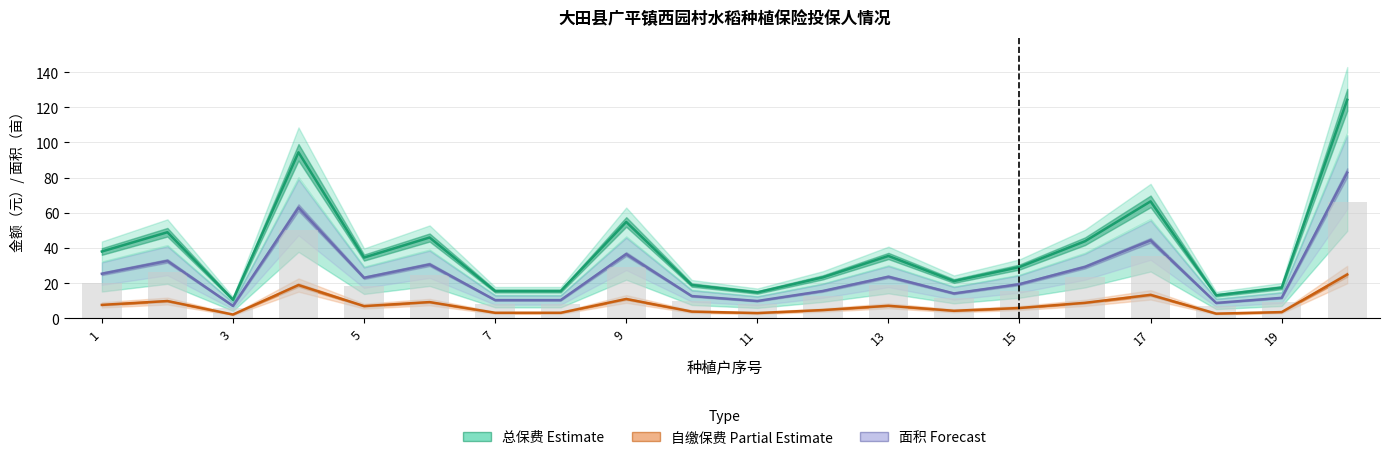

Reading left to right, transcribe all the data shown in this chart.

总保费 (Estimate): 38.0	48.9	10.5	94.3	34.5	45.9	15.4	15.4	54.8	18.9	14.7	23.2	35.4	21.1	29.1	43.8	66.5	13.1	17.4	124.2
自缴保费 (Partial Estimate): 7.6	9.8	2.1	18.9	6.9	9.2	3.1	3.1	10.9	3.8	2.9	4.7	7.1	4.2	5.8	8.8	13.3	2.6	3.5	24.8
中稻面积×10 (Forecast): 25.3	32.6	7.0	62.9	23.0	30.6	10.3	10.3	36.5	12.6	9.8	15.5	23.6	14.1	19.4	29.2	44.3	8.7	11.6	82.8
合计面积×8 (Reported): 20.2	26.1	5.6	50.3	18.4	24.5	8.2	8.2	29.2	10.1	7.8	12.4	18.9	11.3	15.5	23.4	35.4	7.0	9.3	66.2